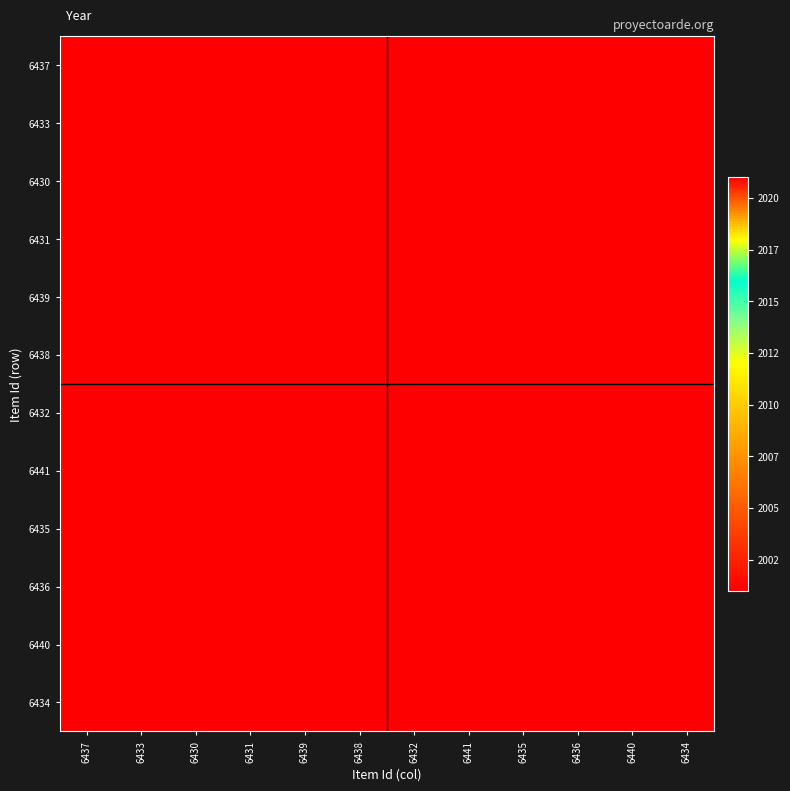

What is the spread (max minus min) of values at 6434?

10.0